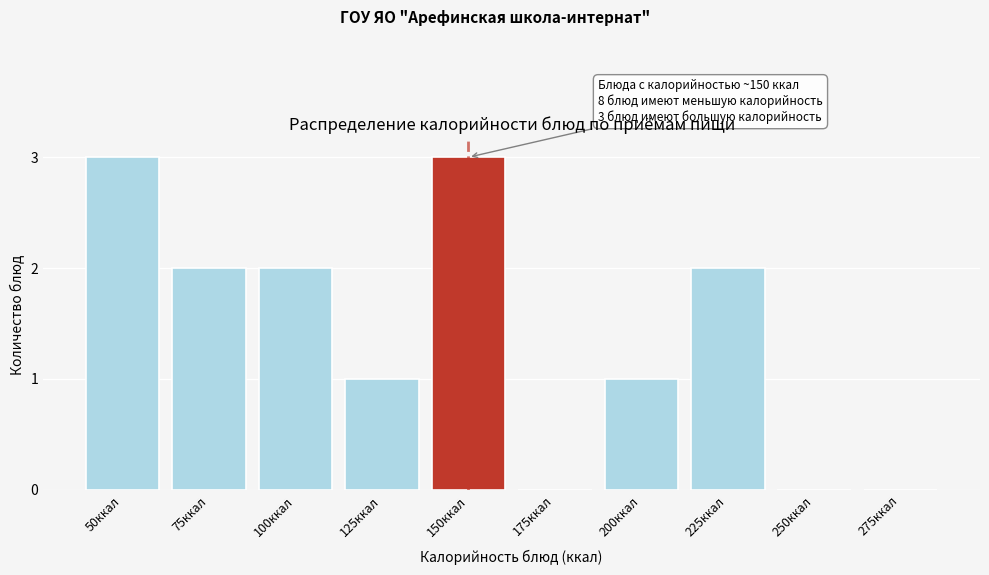

Reading right to left, extract all data points from this chart.

275ккал=0	250ккал=0	225ккал=2	200ккал=1	175ккал=0	150ккал=3	125ккал=1	100ккал=2	75ккал=2	50ккал=3